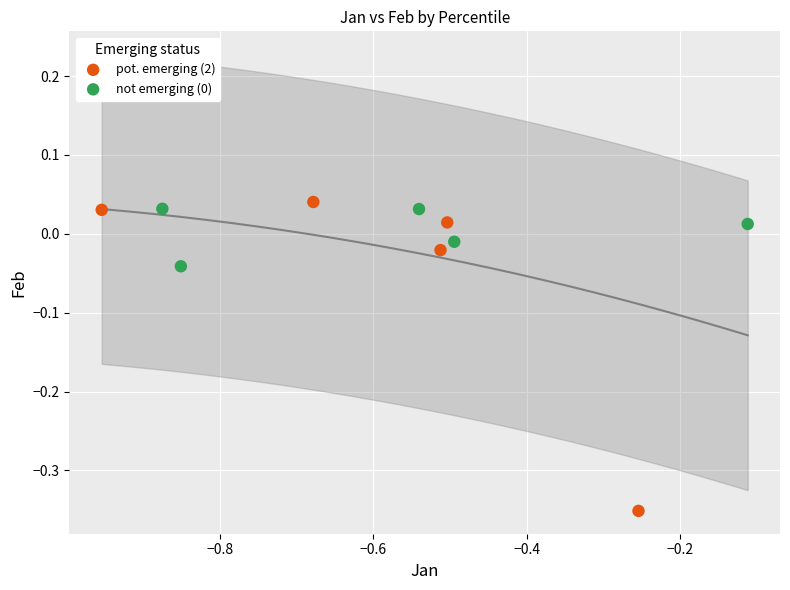

Which series reaches the minimum Y coordinate?

pot. emerging (2)